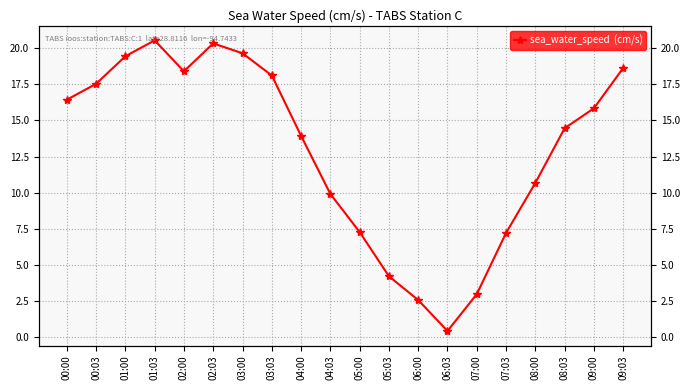

What value does the data have at 06:03?

0.4